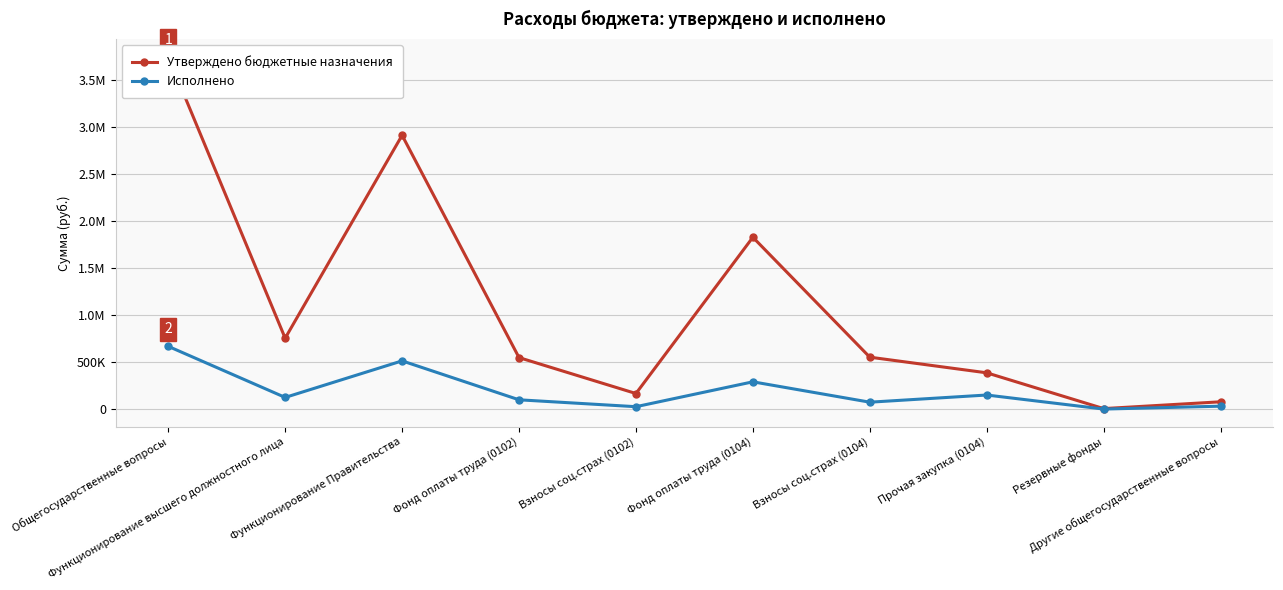

Is it true that Исполнено equals 73139.1 at Взносы соц.страх (0104)?

True